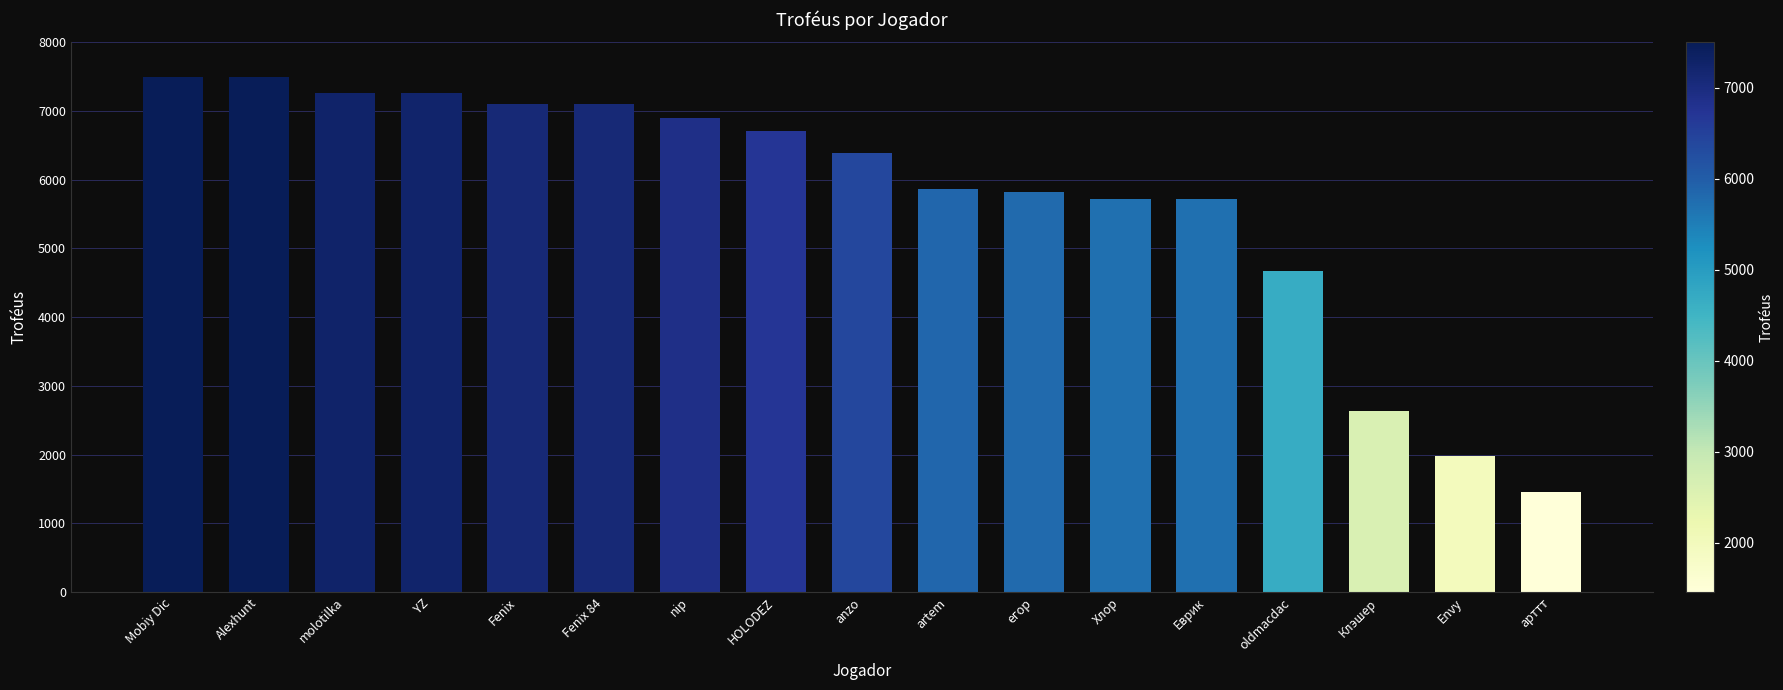

What position from the right is Fenix 84?

12